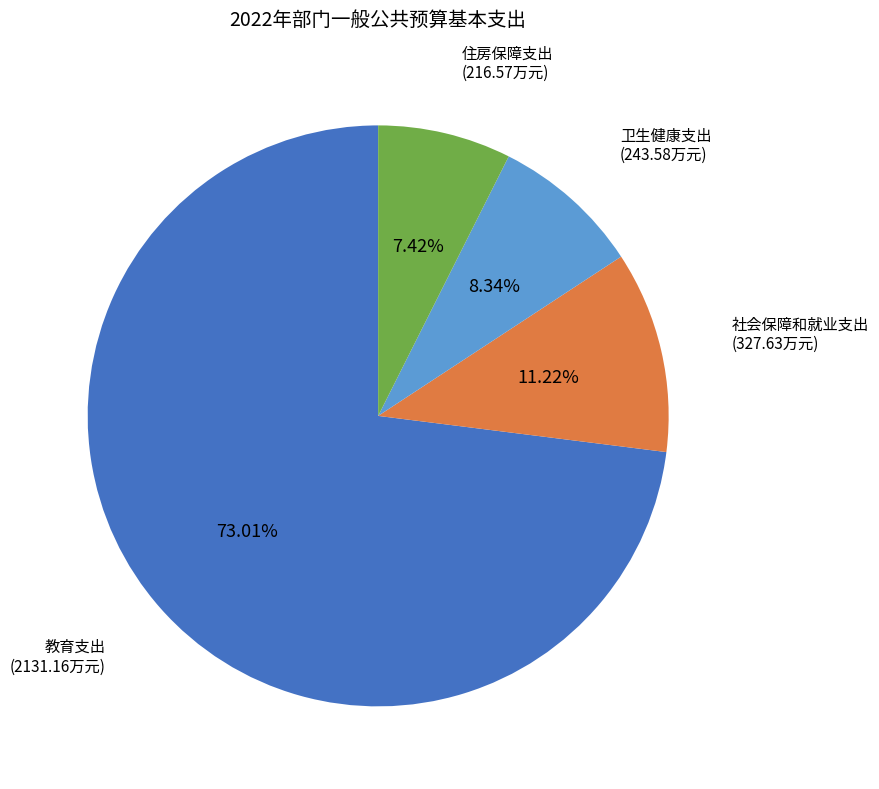

Count the number of slices in the pie.

4